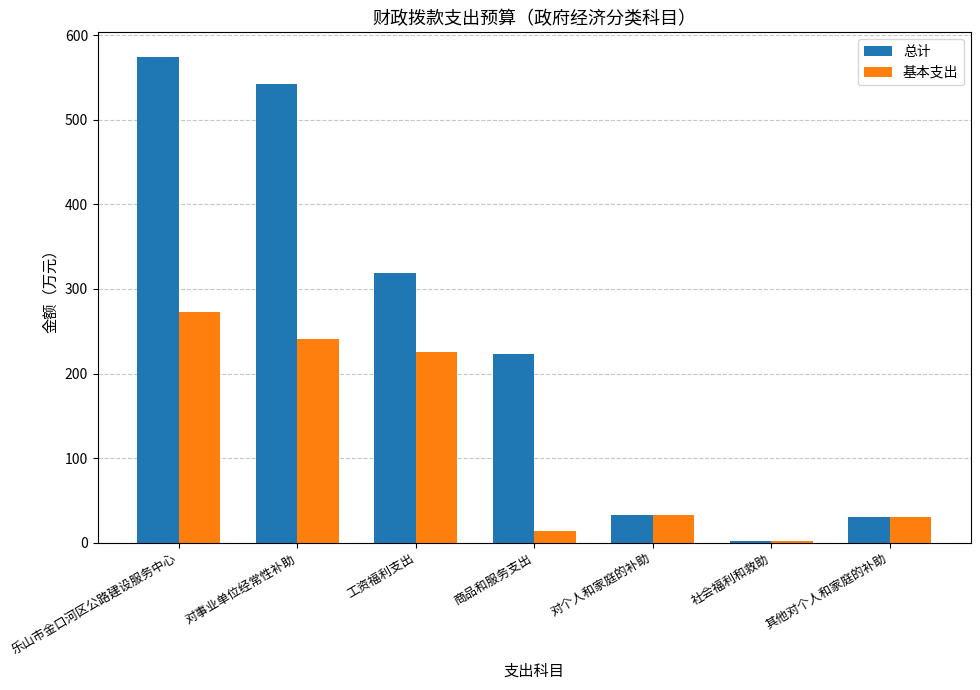

Is the value of 基本支出 at 工资福利支出 greater than the value of 总计 at 工资福利支出?

No